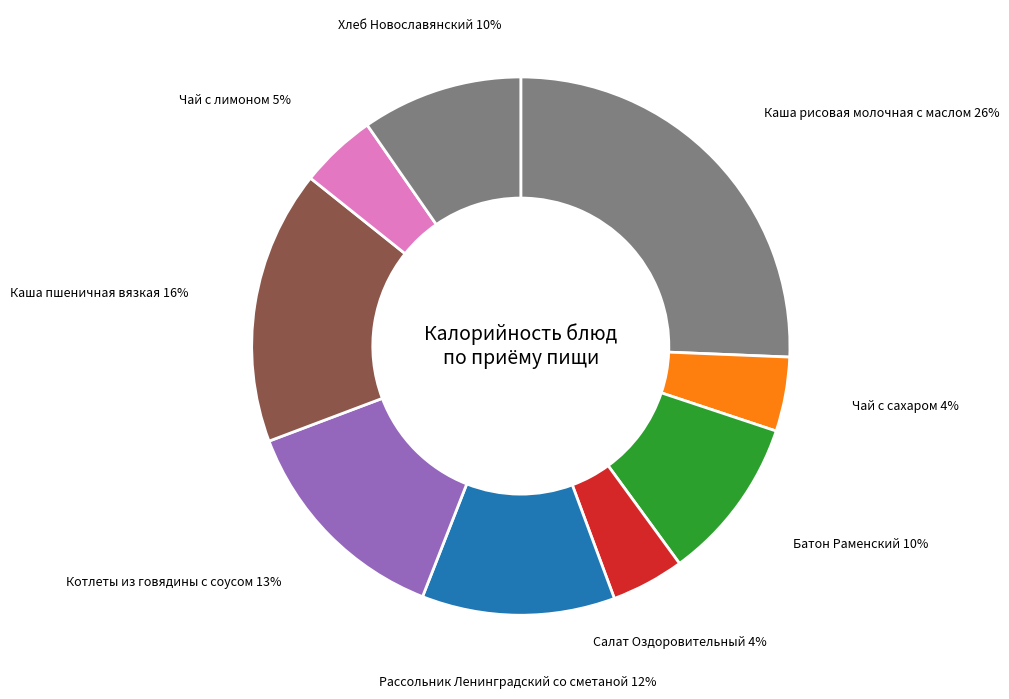

To the nearest percent, what is the average slice percentage?

11%